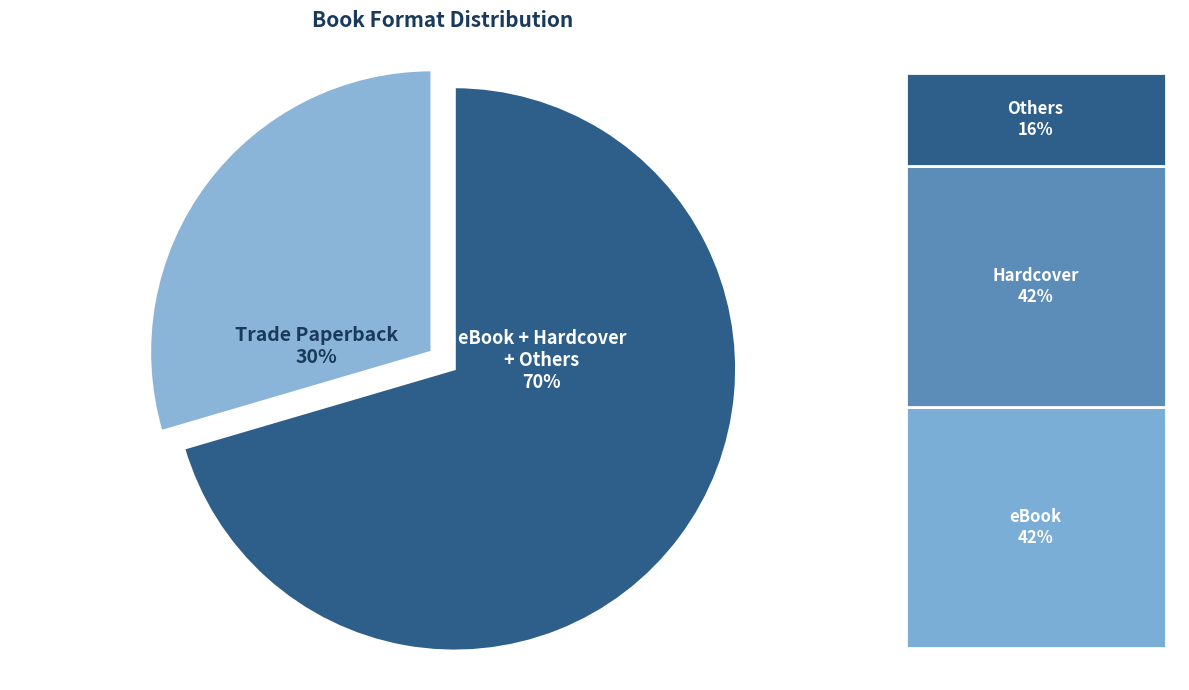

Count the number of slices in the pie.

2